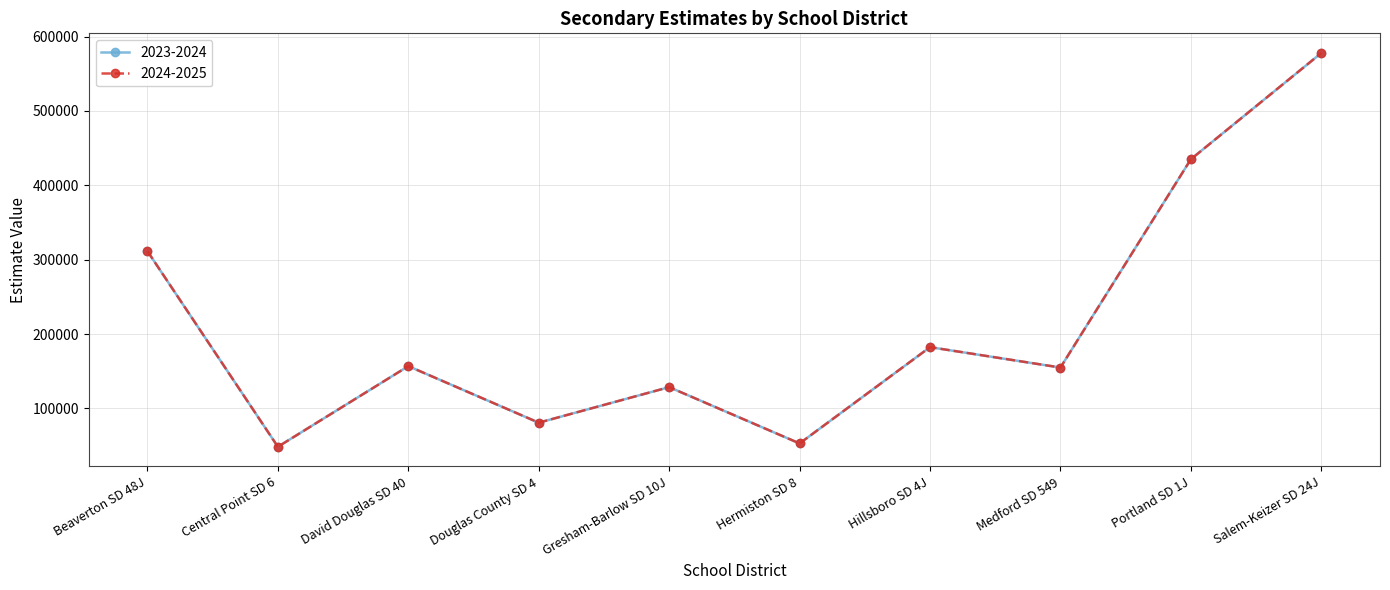

Reading right to left, list all the values displayed in this chart.

2023-2024: 577882.7	435070.8	155019.6	182415.1	52962.7	128654.3	80869.0	156879.4	48480.6	311411.1
2024-2025: 577882.7	435070.8	155019.6	182415.1	52962.7	128654.3	80869.0	156879.4	48480.6	311411.1